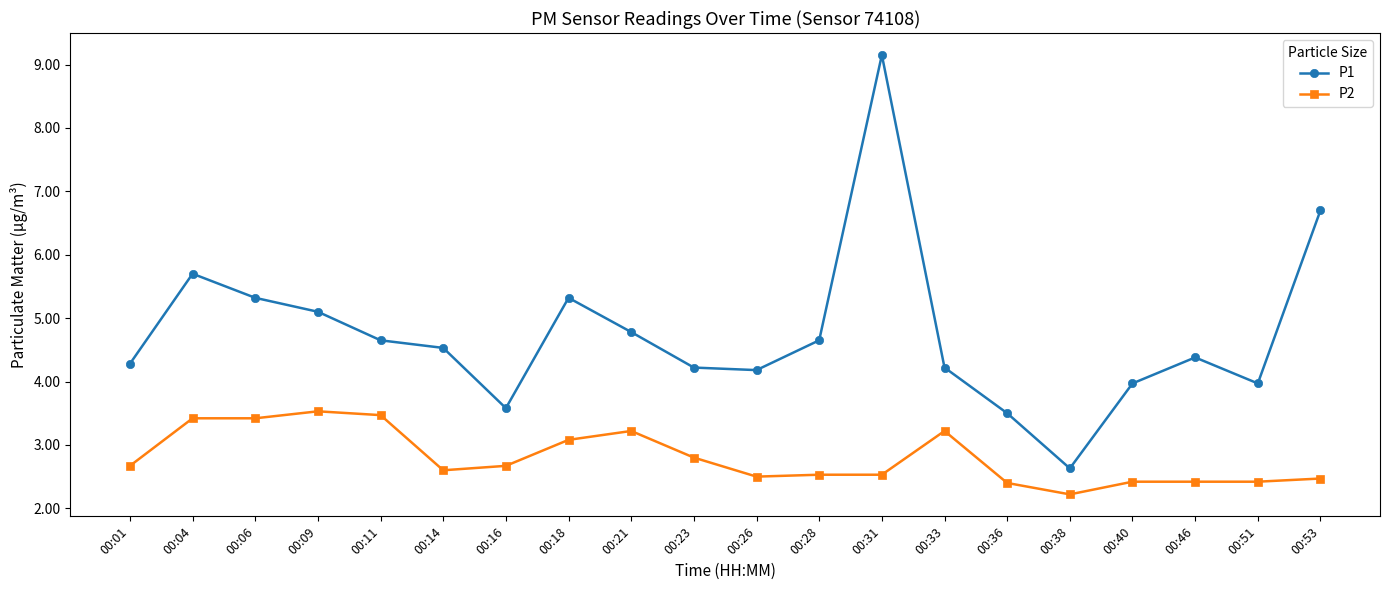

Which label corresponds to the smallest value in the chart?

00:38